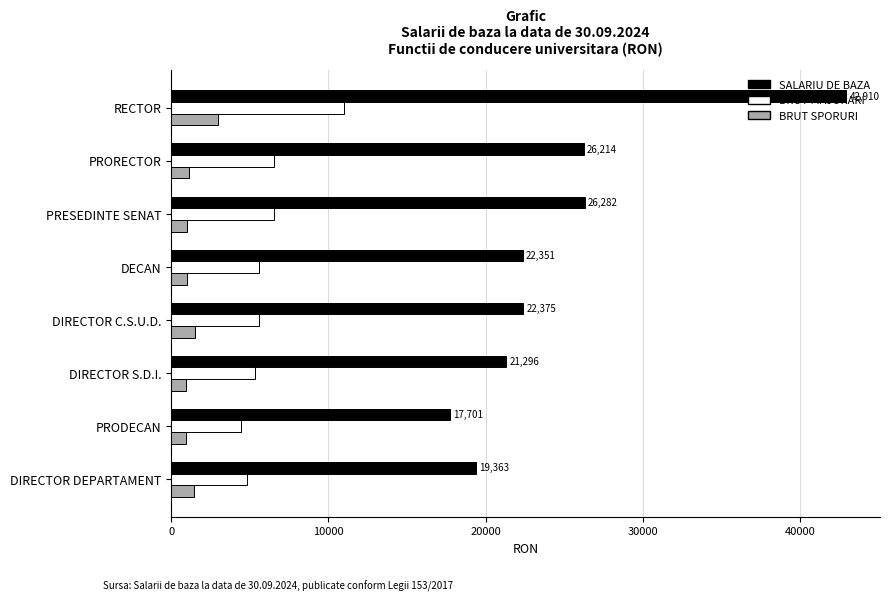

Read the BRUT SPORURI value at DECAN.

1020.0